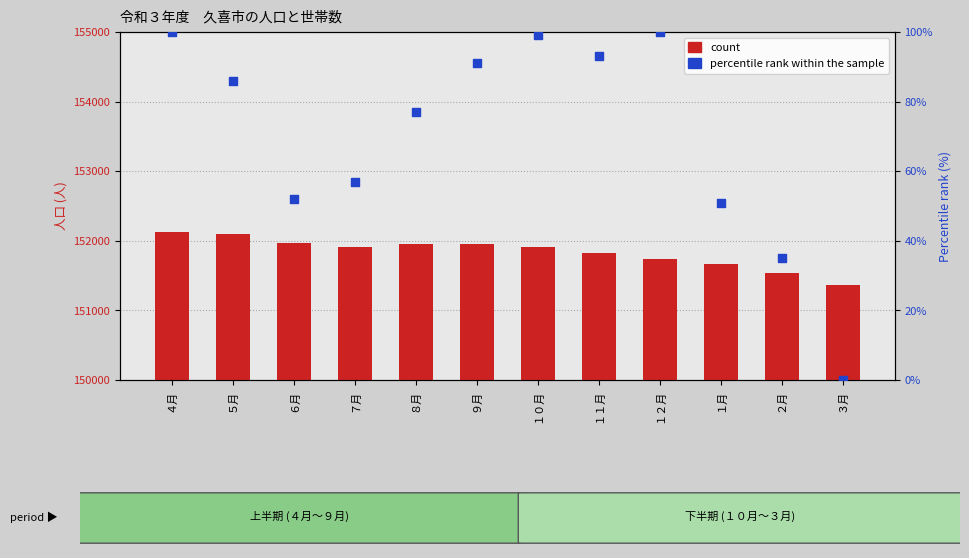

Which series has the largest Y range (max minus min)?

count